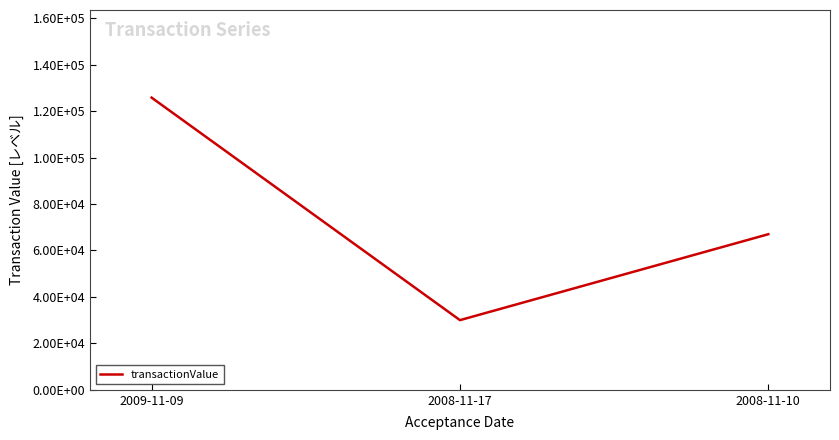

Which has a higher value, 2008-11-10 or 2009-11-09?

2009-11-09